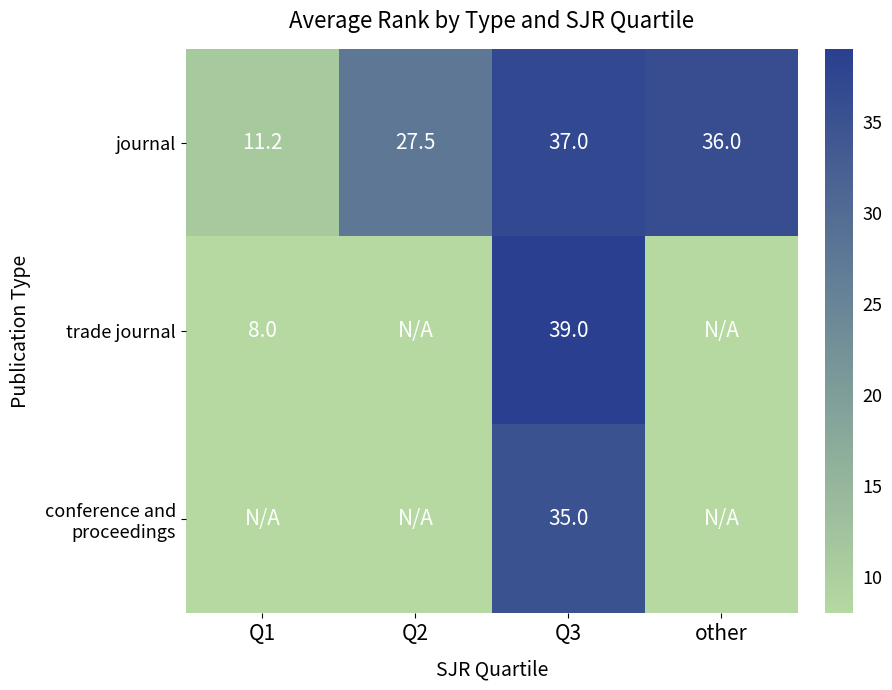

Is it true that journal equals 37.0 at Q3?

True